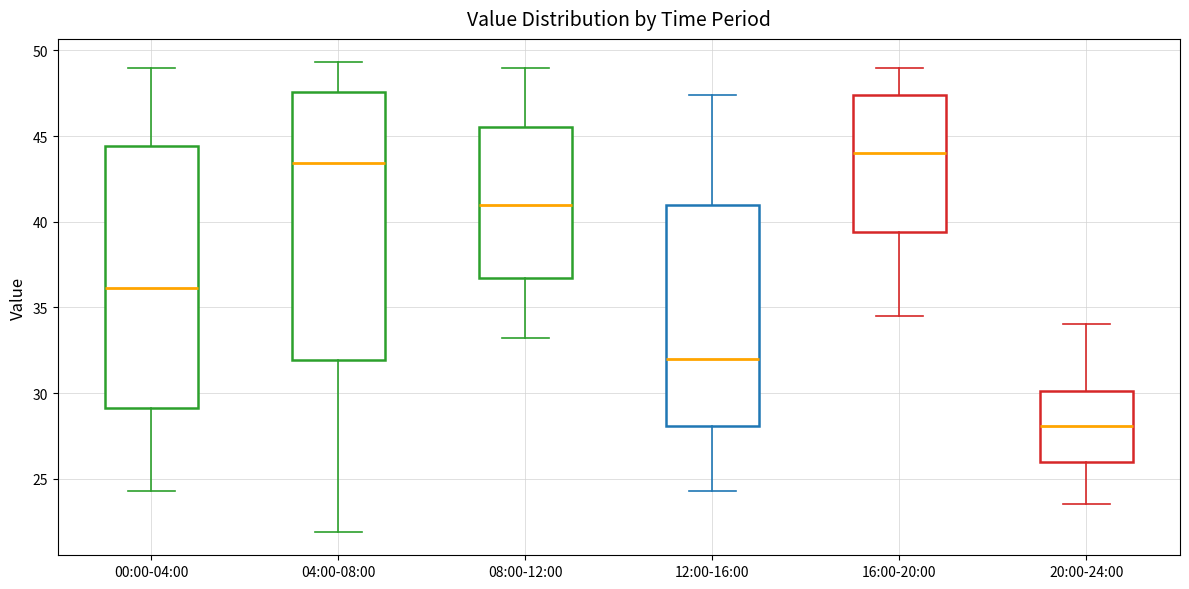

Reading left to right, transcribe this box plot: for each box, give where its median line is, the range the box spans, and where its two whiskers end, as read against the y-axis. The values are not printed on the chart, so give them approximately, as read against the axis.

00:00-04:00: median 36.0, box 29.0 to 44.5, whiskers 24.5 to 49.0
04:00-08:00: median 43.5, box 32.0 to 47.5, whiskers 22.0 to 49.5
08:00-12:00: median 41.0, box 36.5 to 45.5, whiskers 33.0 to 49.0
12:00-16:00: median 32.0, box 28.0 to 41.0, whiskers 24.5 to 47.5
16:00-20:00: median 44.0, box 39.5 to 47.5, whiskers 34.5 to 49.0
20:00-24:00: median 28.0, box 26.0 to 30.0, whiskers 23.5 to 34.0